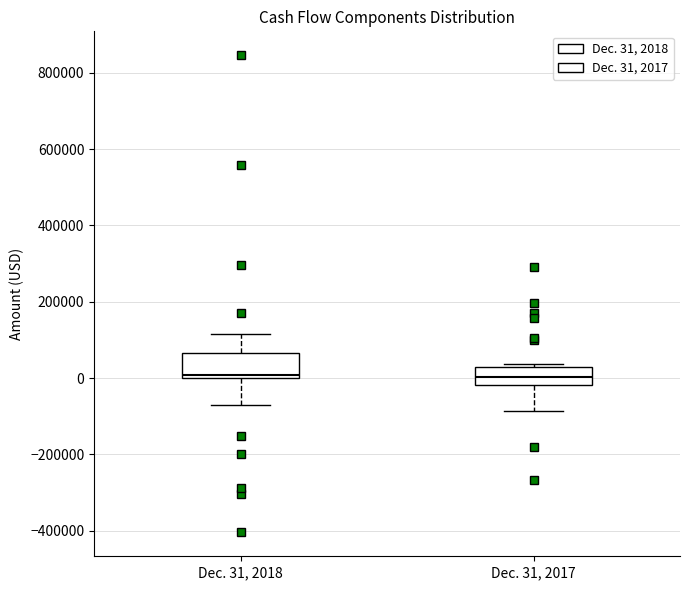

Reading left to right, read every box against the y-axis: the position of its median line, the range the box covers, and the ends of its whiskers. The values are not printed on the chart, so give them approximately, as read against the axis.

Dec. 31, 2018: median 0 (just above the box's lower edge), box 0 to 60000, whiskers -60000 to 120000
Dec. 31, 2017: median 0, box -20000 to 20000, whiskers -80000 to 40000